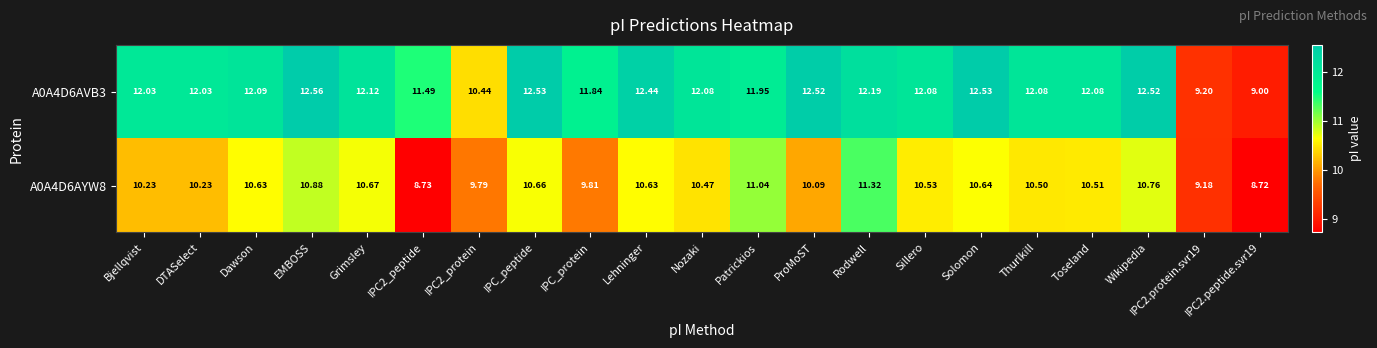

Which category has the highest value in the A0A4D6AYW8 series?

Rodwell